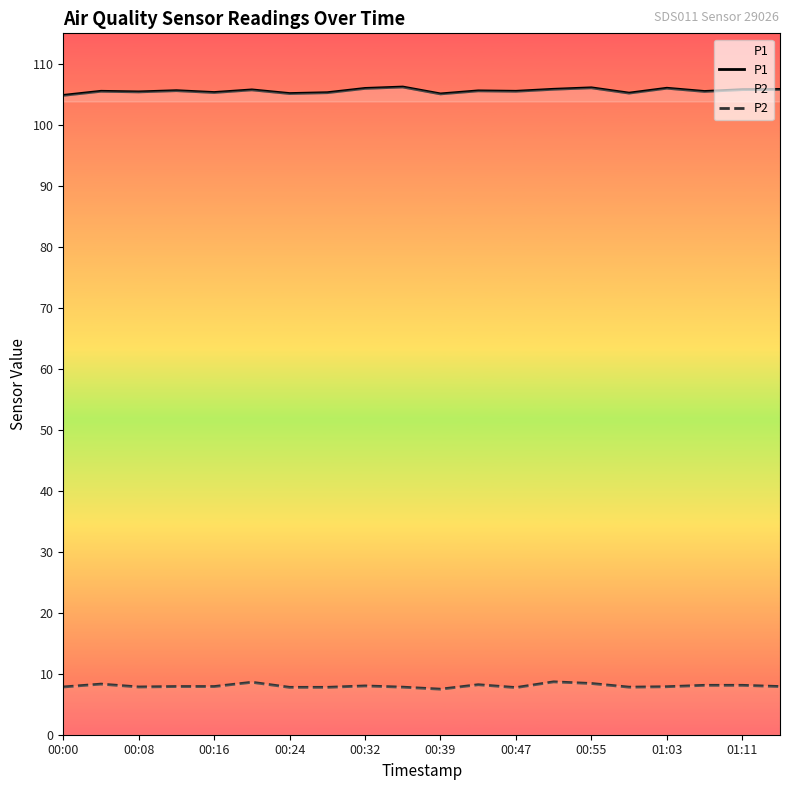

The P2 series shows 13.0 at 00:24. True or false?

False